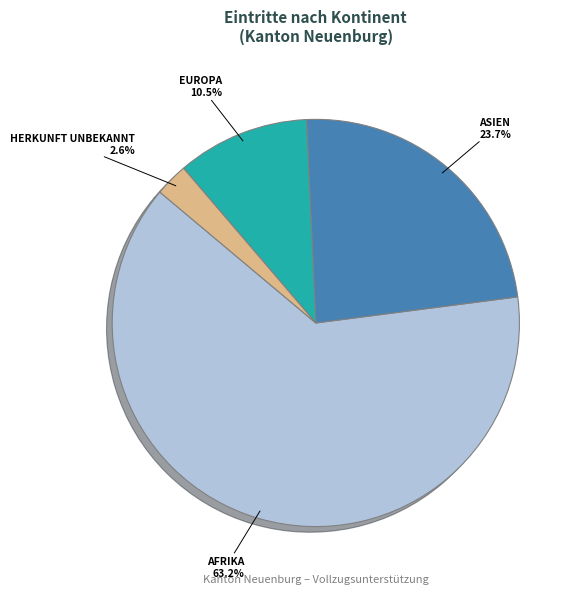

Does any single category account for the majority?

Yes